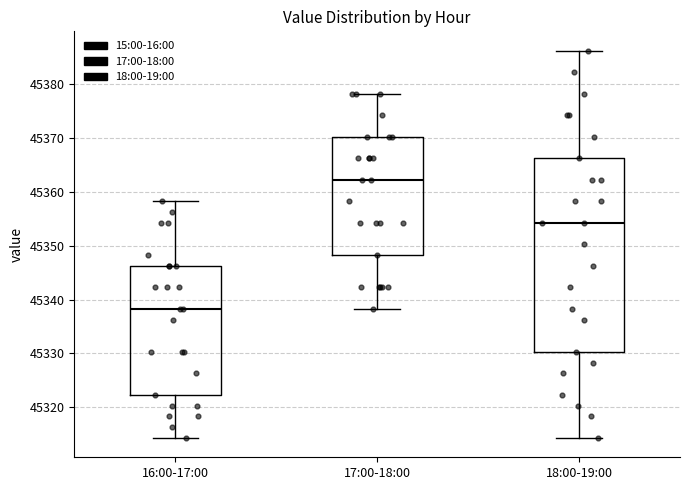

Reading left to right, read every box against the y-axis: the position of its median line, the range the box covers, and the ends of its whiskers. The values are not printed on the chart, so give them approximately, as read against the axis.

16:00-17:00: median 45338, box 45322 to 45346, whiskers 45314 to 45358
17:00-18:00: median 45362, box 45348 to 45370, whiskers 45338 to 45378
18:00-19:00: median 45354, box 45330 to 45366, whiskers 45314 to 45386